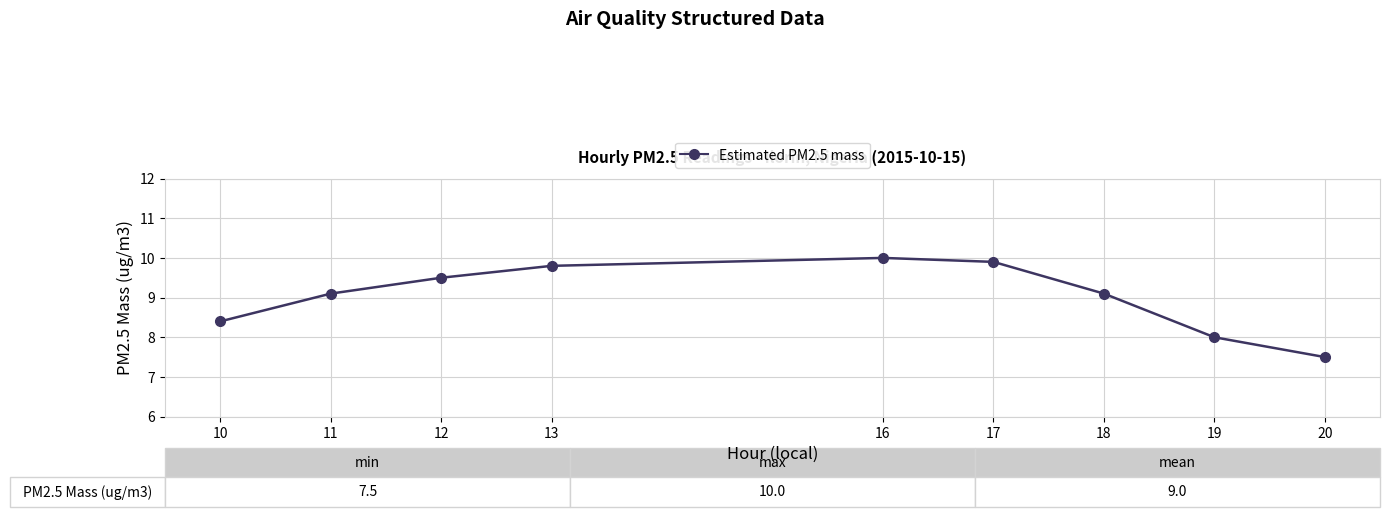

The value at 17 is 6.1. True or false?

False